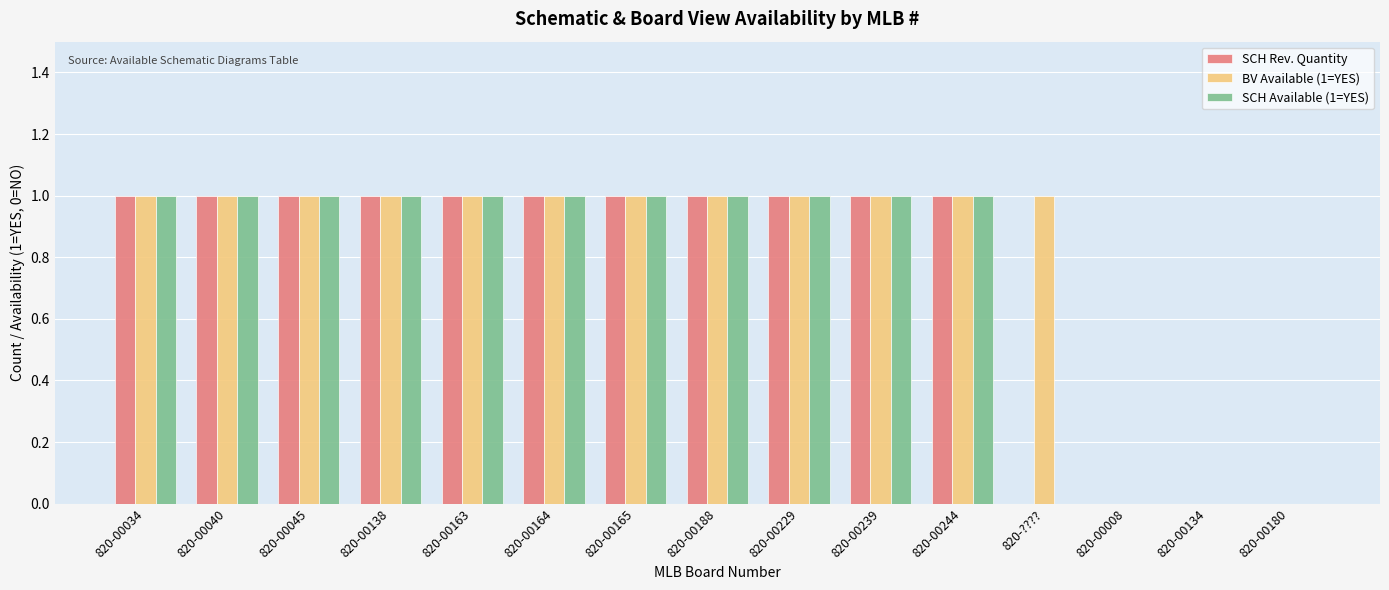

The BV Available (1=YES) series shows 1 at 820-00034. True or false?

True